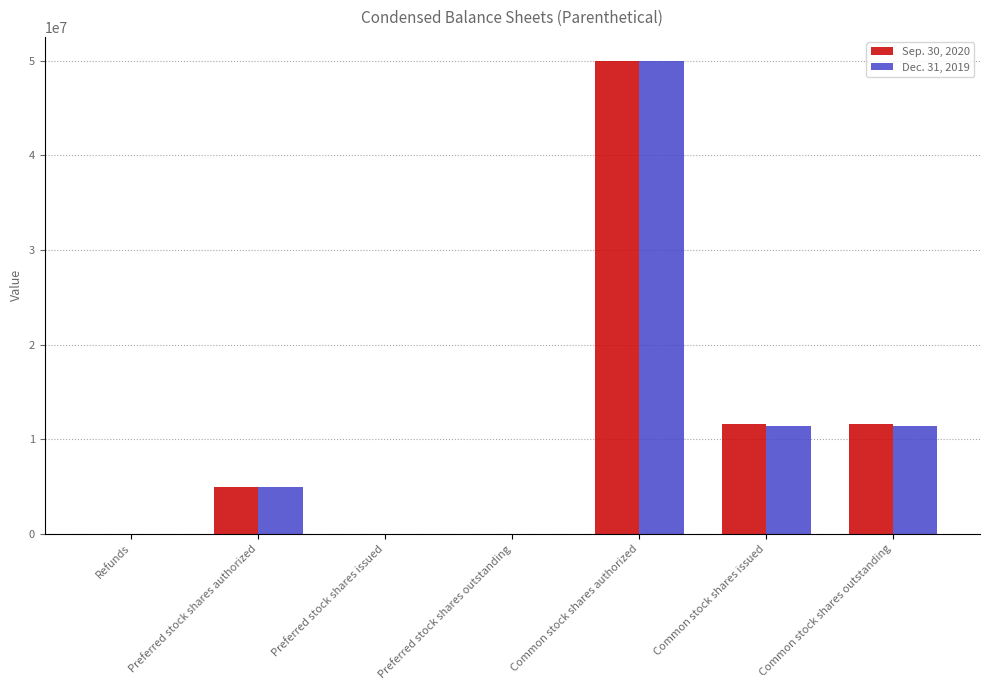

At which category does the chart reach its peak across all series?

Common stock shares authorized